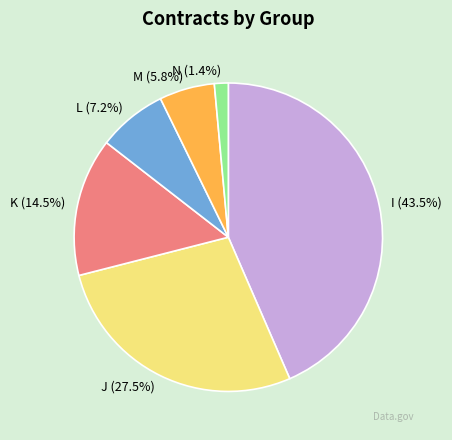

What is the largest slice in the pie chart?

I